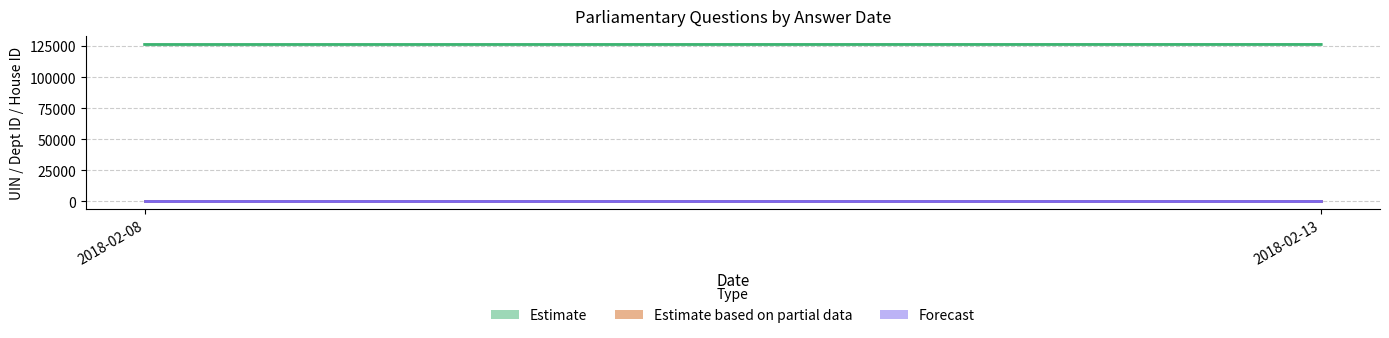

How many lines are shown in the chart?

3